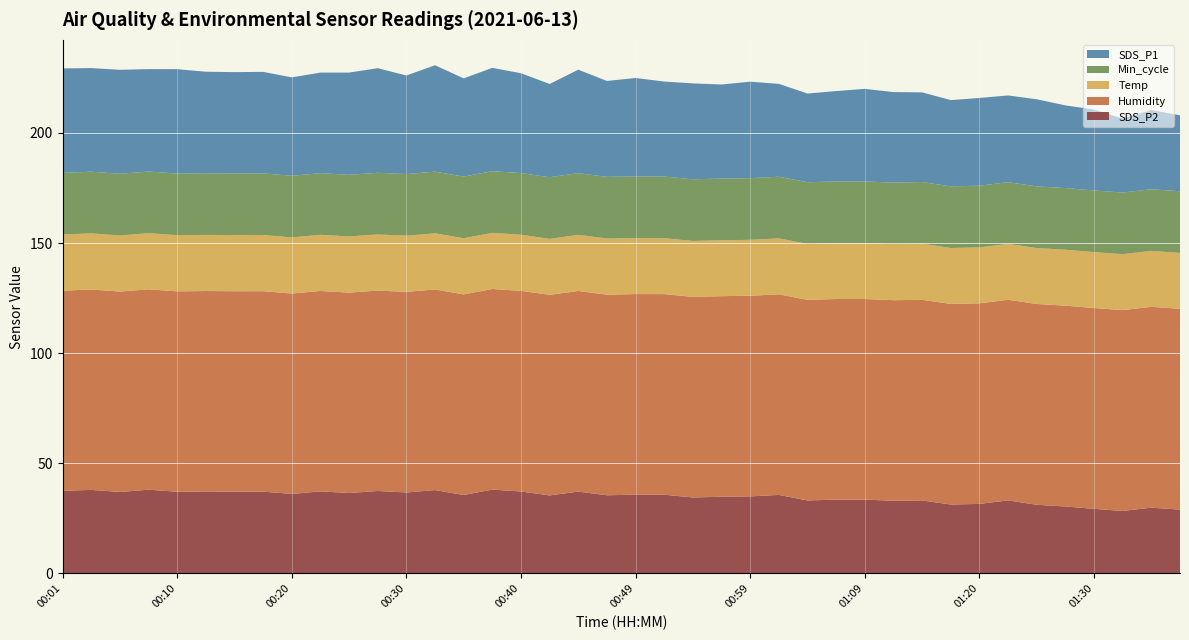

Reading left to right, what are all the values shown in this chart?

SDS_P2: 37.5	37.9	37.0	38.0	37.1	37.2	37.1	37.1	36.1	37.2	36.5	37.4	36.8	37.8	35.6	38.0	37.2	35.4	37.1	35.5	35.8	35.7	34.5	34.8	35.0	35.6	33.1	33.5	33.5	33.0	33.1	31.3	31.6	33.1	31.1	30.4	29.3	28.4	29.9	28.9
Humidity: 90.9	91.0	91.0	91.0	91.0	91.0	91.0	91.0	91.0	91.0	91.0	91.0	91.1	91.1	91.1	91.1	91.1	91.1	91.1	91.1	91.1	91.1	91.1	91.1	91.1	91.1	91.1	91.1	91.1	91.1	91.1	91.1	91.1	91.1	91.2	91.2	91.2	91.2	91.2	91.2
Temp: 25.5	25.5	25.5	25.5	25.5	25.5	25.5	25.5	25.5	25.5	25.5	25.5	25.5	25.5	25.5	25.5	25.5	25.4	25.5	25.5	25.4	25.4	25.4	25.4	25.4	25.4	25.4	25.4	25.4	25.4	25.5	25.4	25.4	25.4	25.4	25.4	25.4	25.4	25.4	25.4
Min_cycle: 28.0	28.0	28.0	28.0	28.0	28.0	28.0	28.0	28.0	28.0	28.0	28.0	28.0	28.0	28.0	28.0	28.0	28.0	28.0	28.0	28.0	28.0	28.0	28.0	28.0	28.0	28.0	28.0	28.0	28.0	28.0	28.0	28.0	28.0	28.0	28.0	28.0	28.0	28.0	28.0
SDS_P1: 47.5	47.0	47.2	46.5	47.4	46.1	46.0	46.1	44.7	45.7	46.4	47.5	44.8	48.3	44.6	46.9	45.3	42.4	47.0	43.5	44.7	43.1	43.5	42.7	43.8	42.2	40.3	41.0	42.0	41.1	40.7	39.1	39.9	39.4	39.5	37.5	36.8	33.6	36.0	34.5